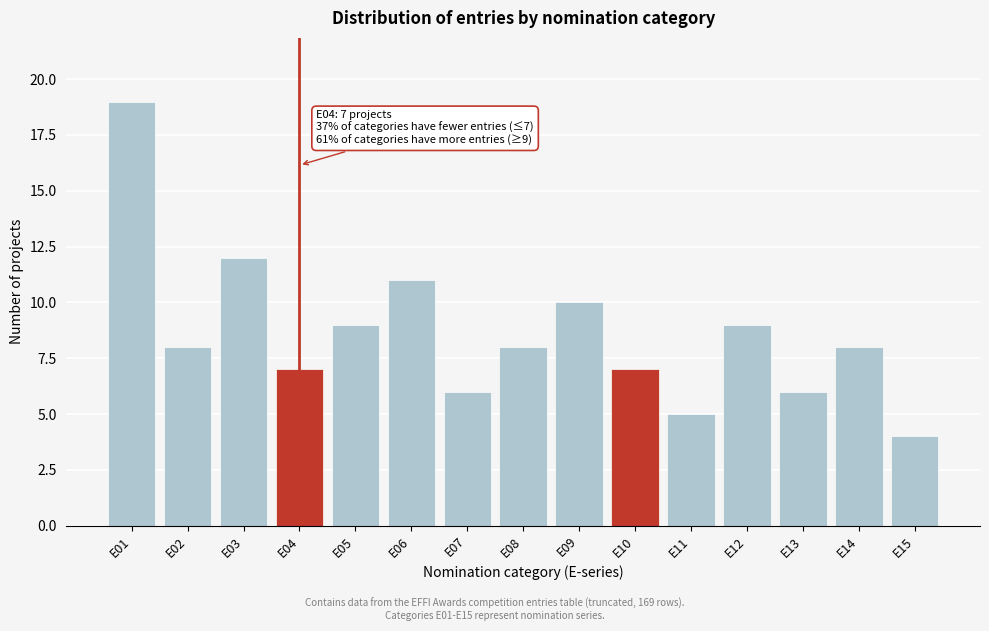

Reading left to right, extract all data points from this chart.

E01=19	E02=8	E03=12	E04=7	E05=9	E06=11	E07=6	E08=8	E09=10	E10=7	E11=5	E12=9	E13=6	E14=8	E15=4